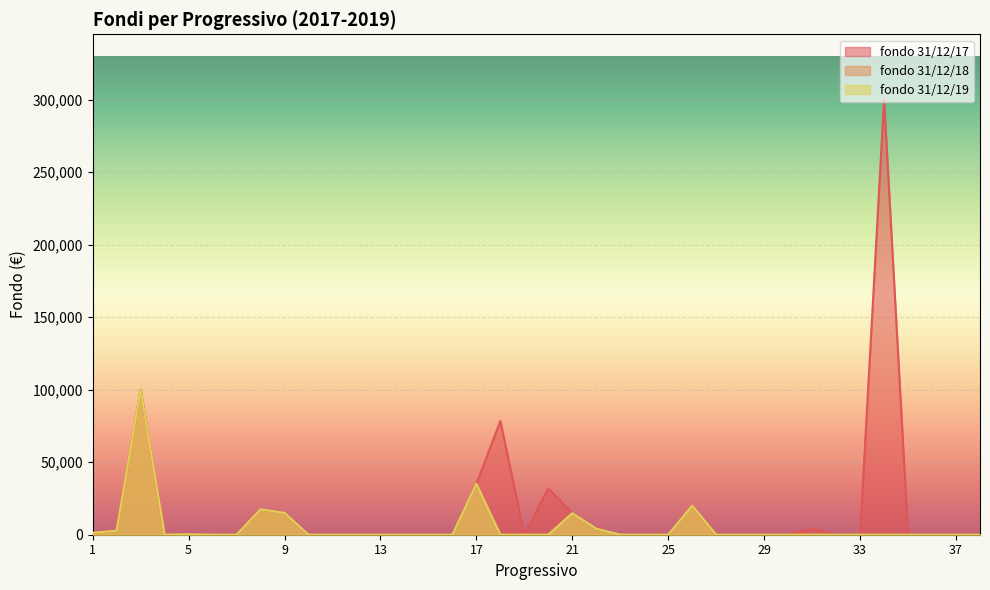

True or false: fondo 31/12/17 and fondo 31/12/18 intersect in this chart.

False